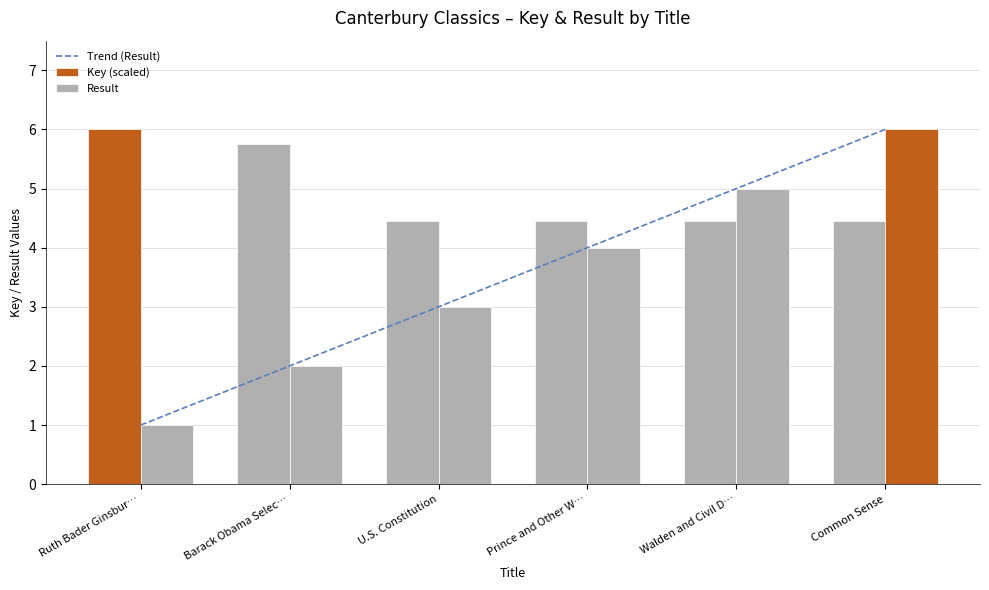

Which label corresponds to the smallest value in the chart?

Ruth Bader Ginsbur…